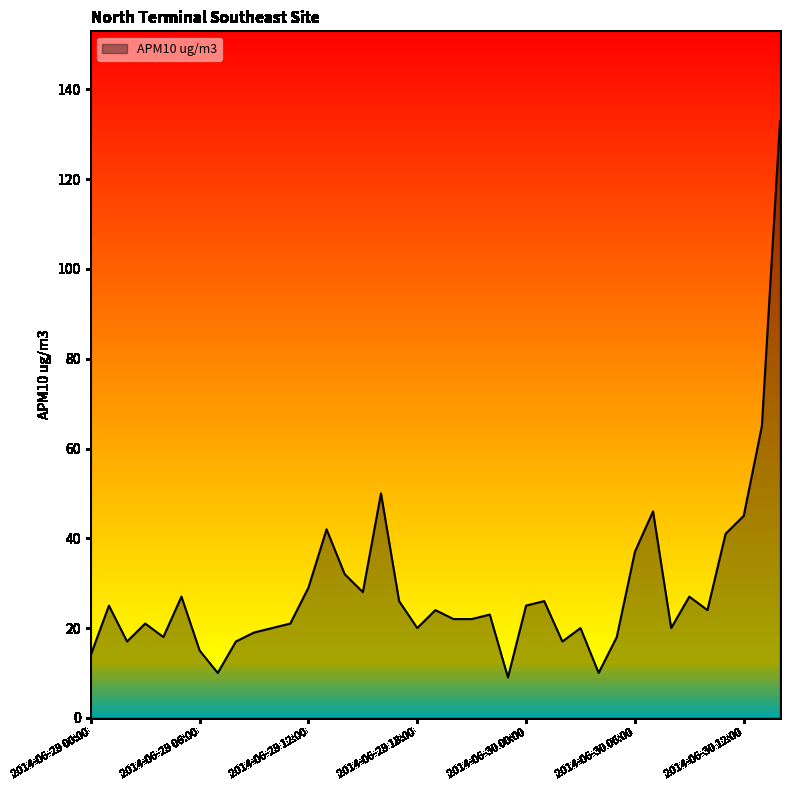

What is the difference between the maximum and minimum values?

124